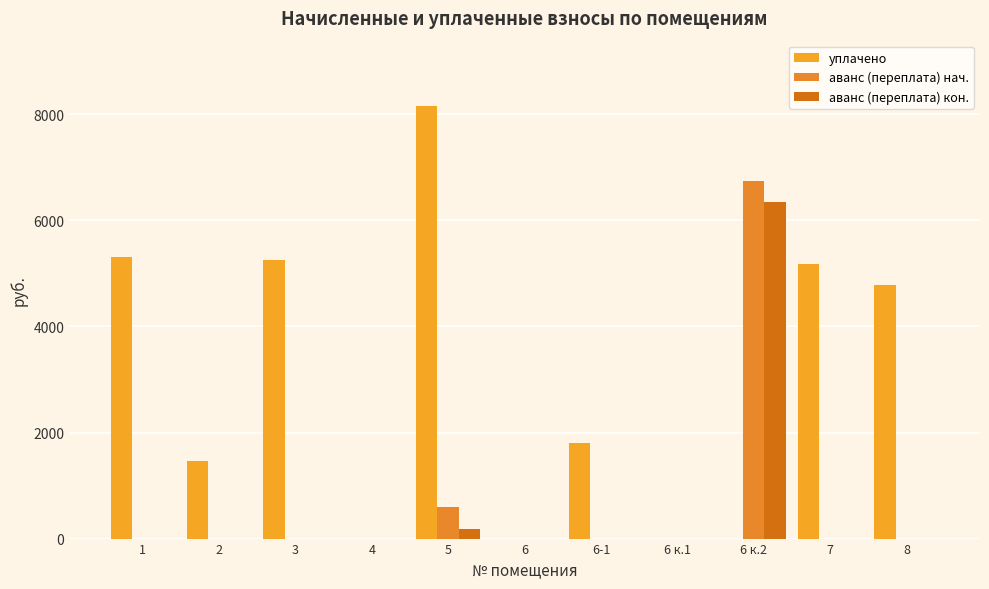

Are the bars horizontal?

No